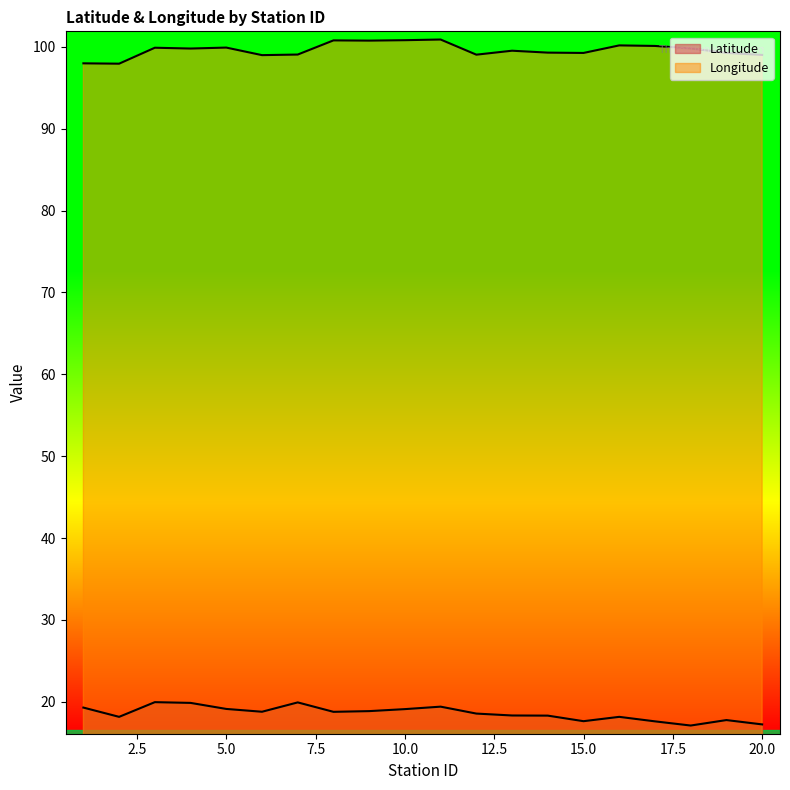

What is the sum of all Longitude values?

1992.1